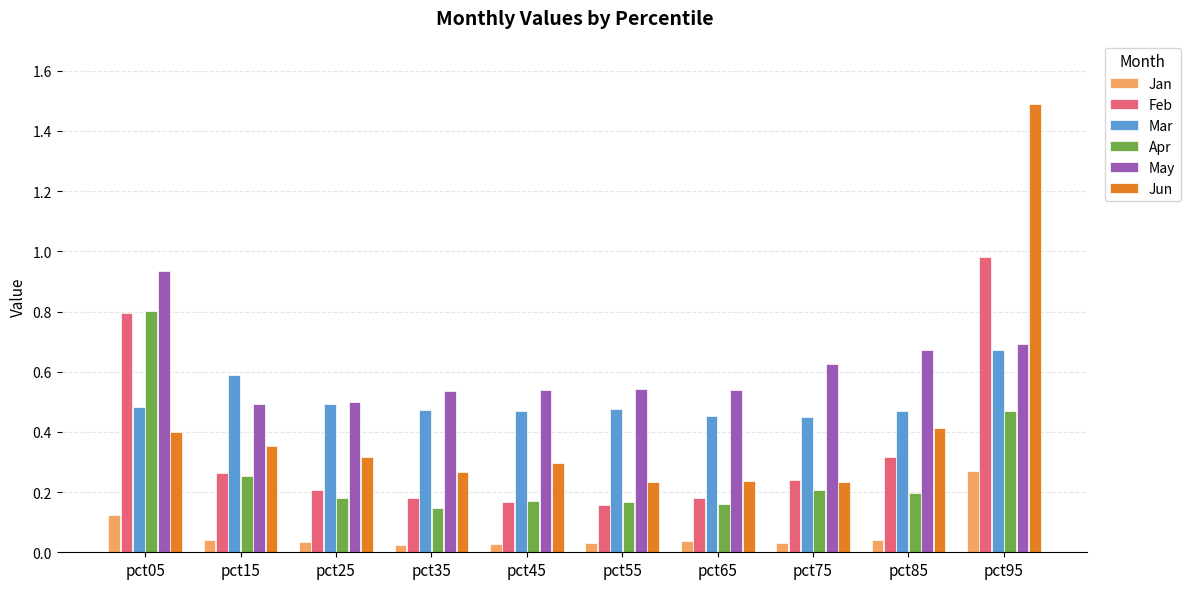

Rank the series by their maximum value, from lowest to highest.

Jan, Mar, Apr, May, Feb, Jun